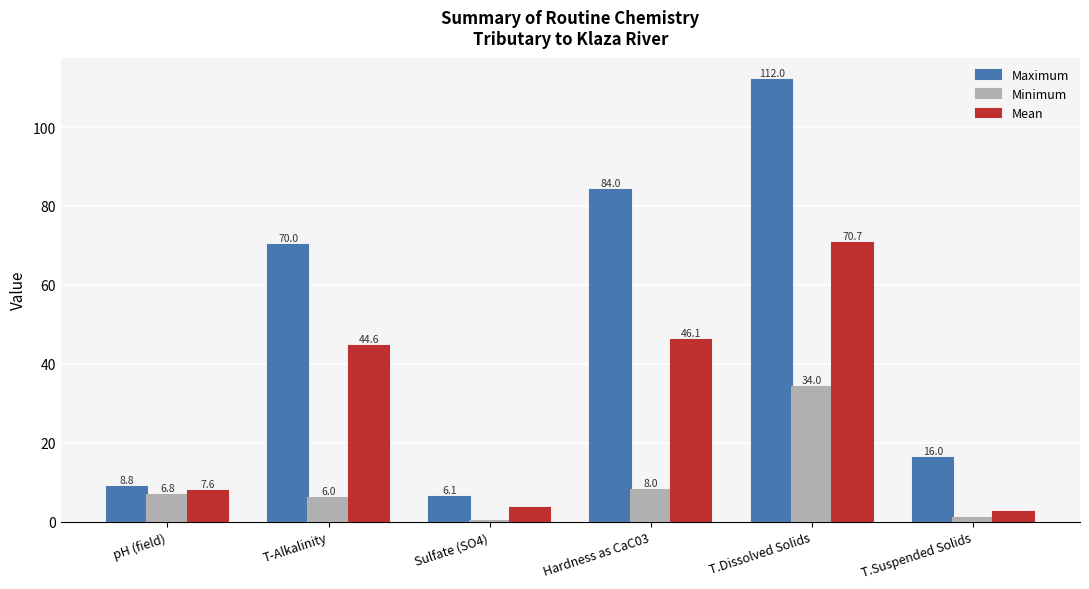

At which label is Maximum closest to 59?

T-Alkalinity